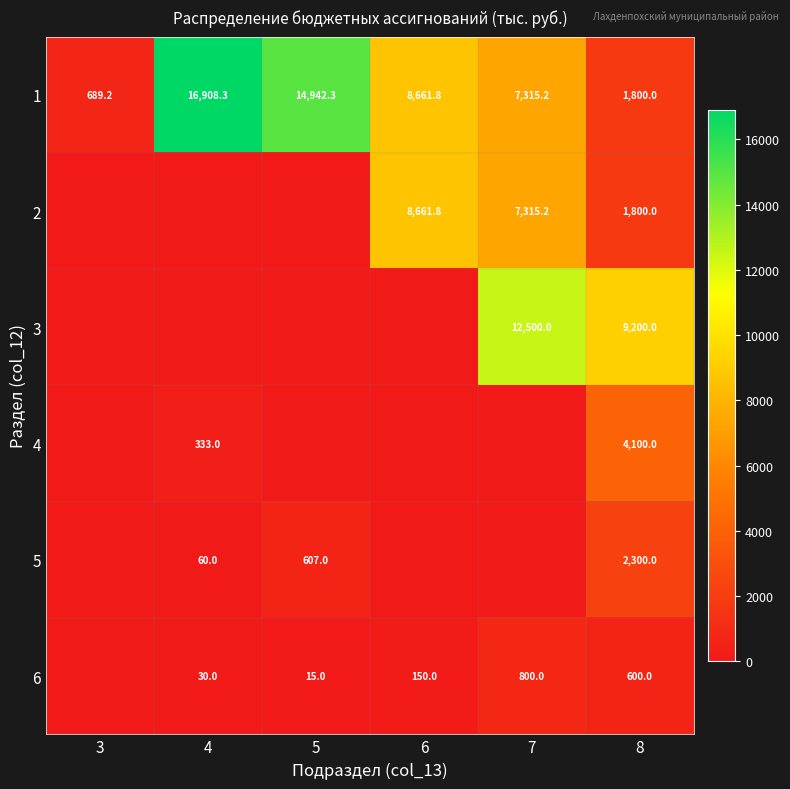

The 5 series shows 83.0 at 4. True or false?

False